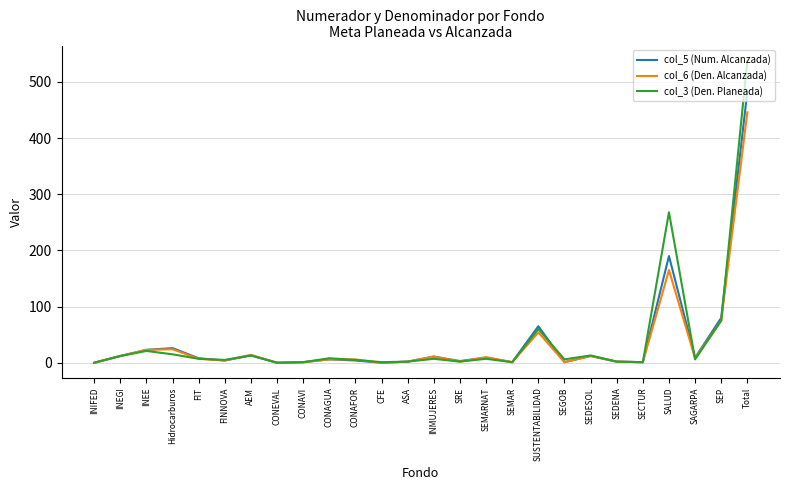

Which label corresponds to the largest value in the chart?

Total